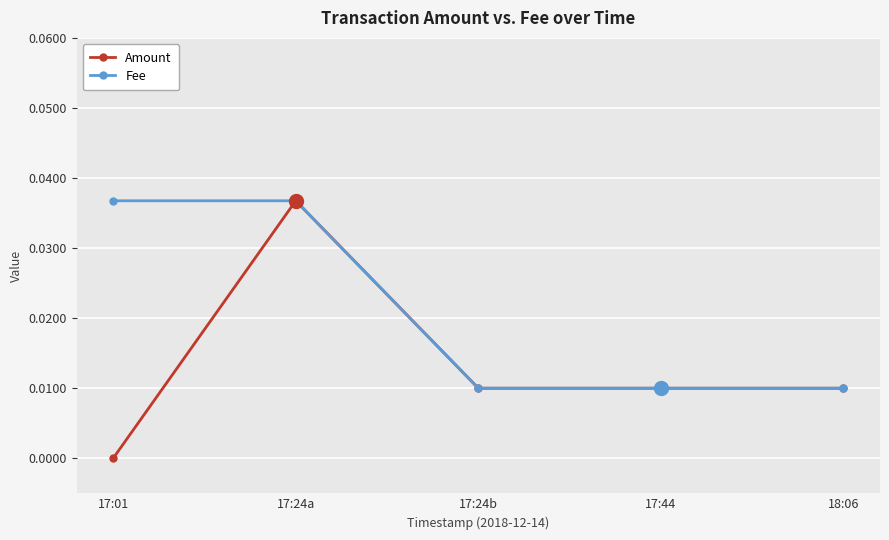

Is it true that Fee equals 0.0 at 17:44?

True